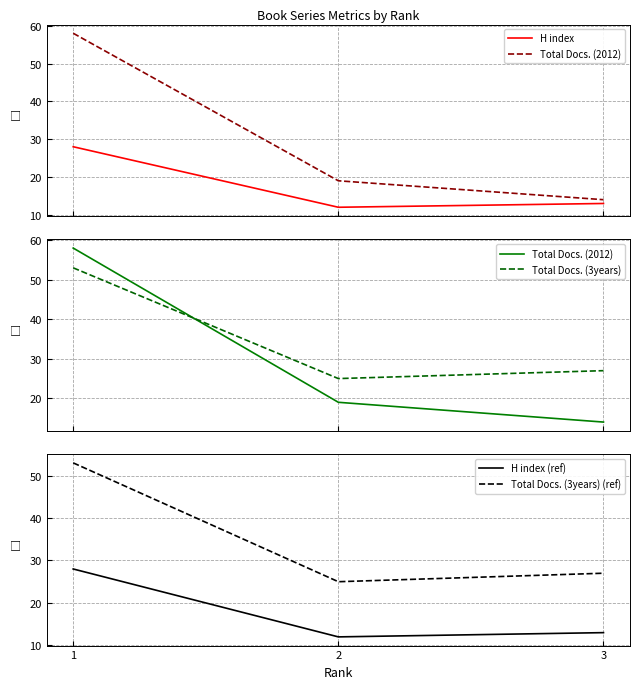

The H index (ref) series shows 6 at 1. True or false?

False